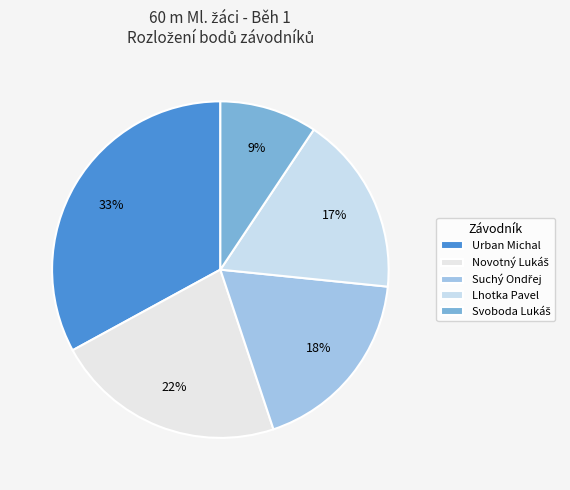

How many segments does this pie chart have?

5